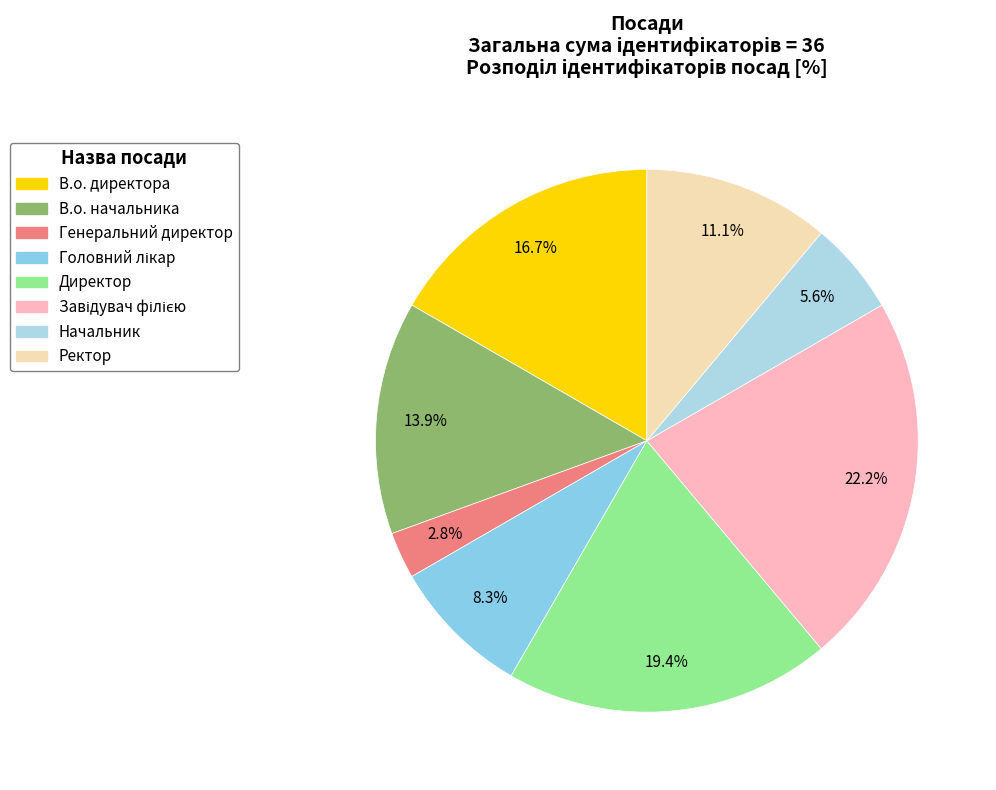

To the nearest percent, what is the combined percentage of В.о. начальника and Головний лікар?

22%